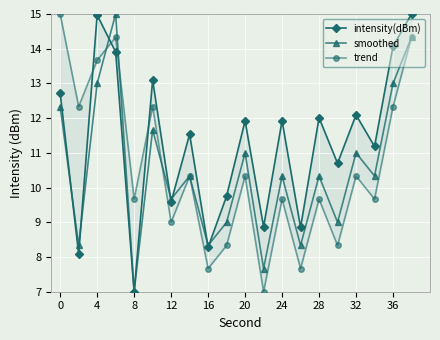

True or false: smoothed and trend cross at least once.

True